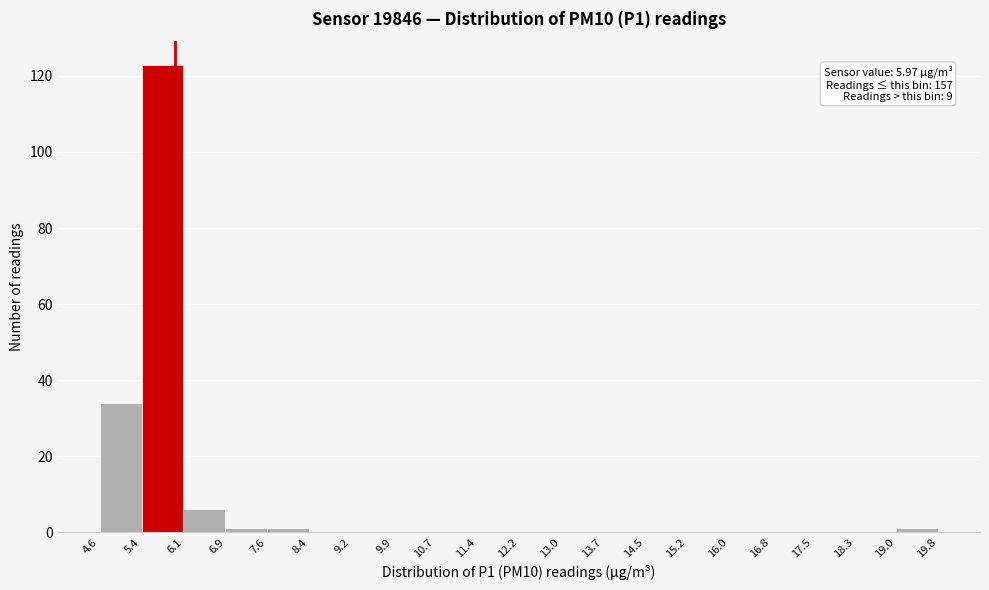

Which range on the x-axis has the tallest bar?

5.4 to 6.1